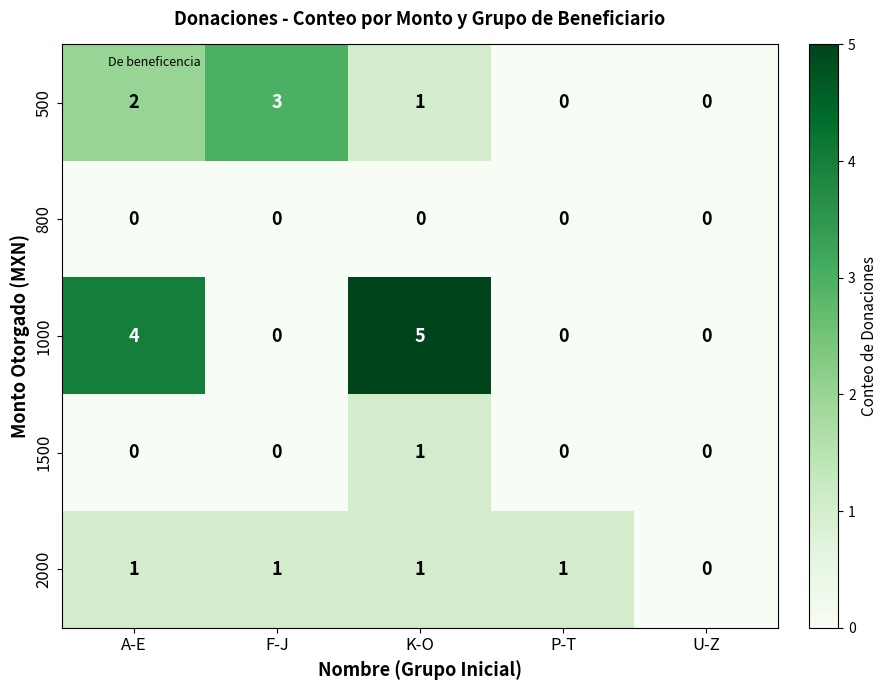

What is the total value across all series at F-J?

4